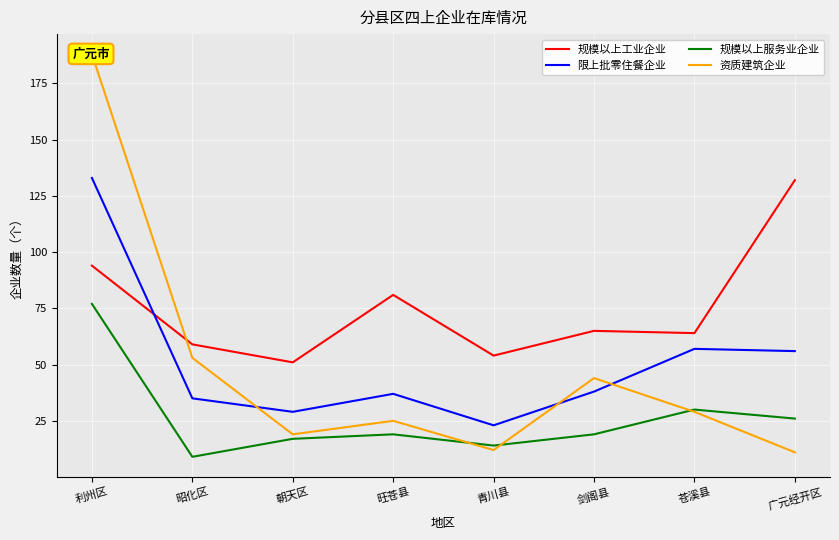

What is the difference between the 规模以上工业企业 values at 昭化区 and 朝天区?

8